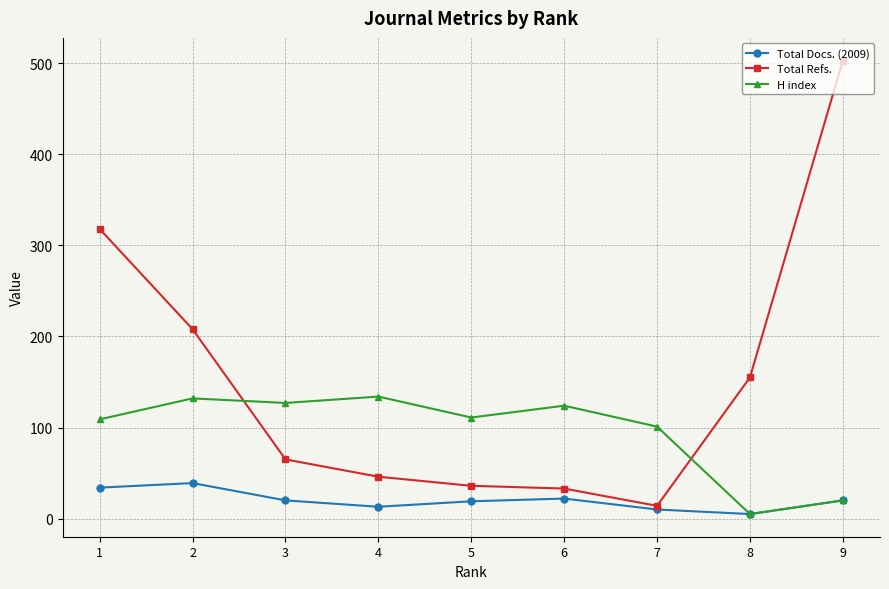

Read the H index value at 6.

124